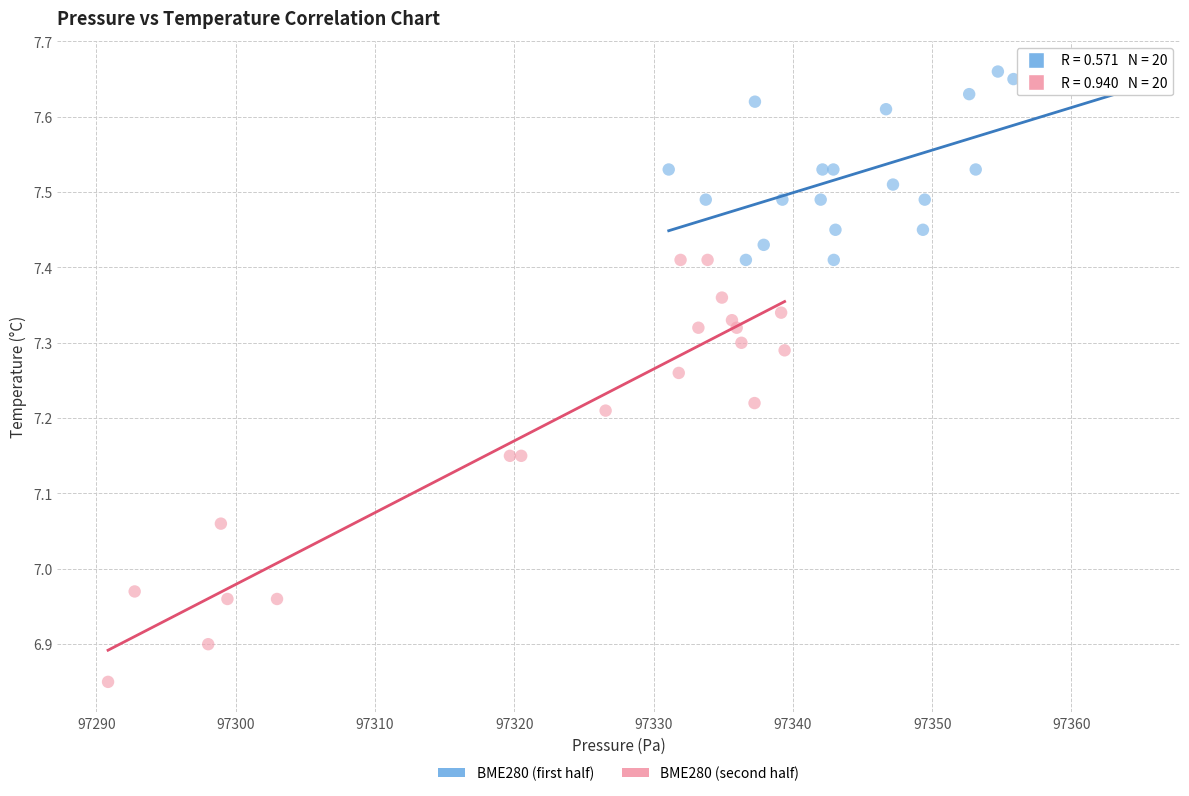

Which series has the largest Y range (max minus min)?

BME280 (second half)